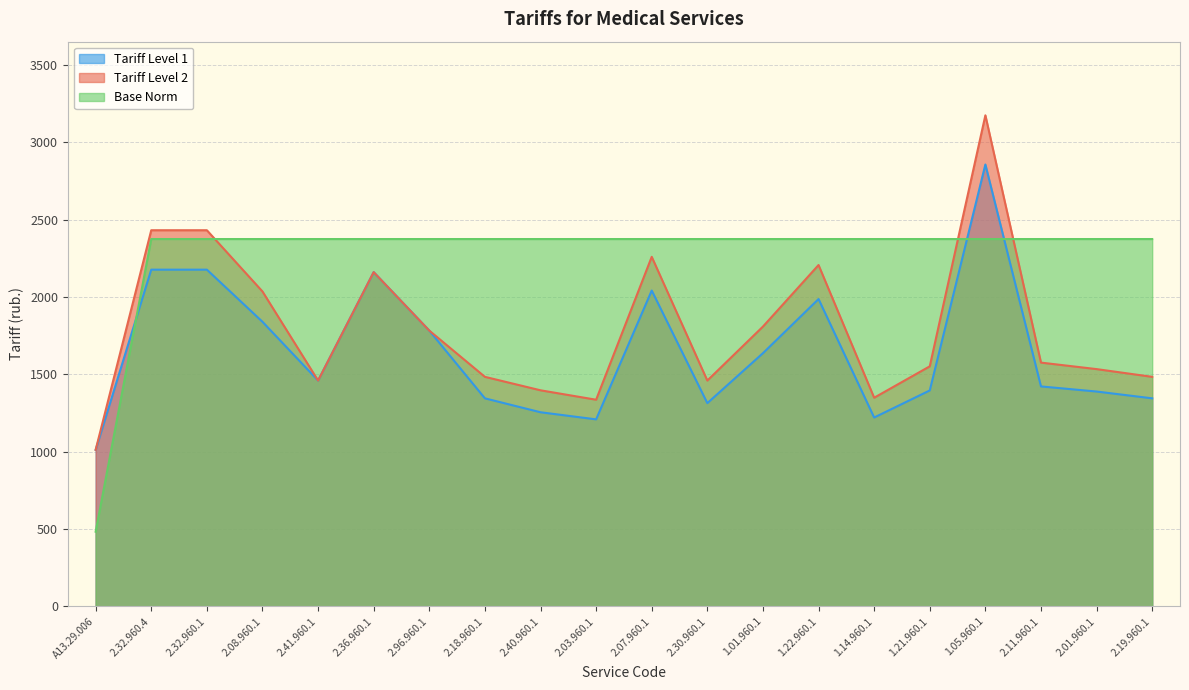

True or false: Tariff Level 1 has more than 0 interior local peaks.

True